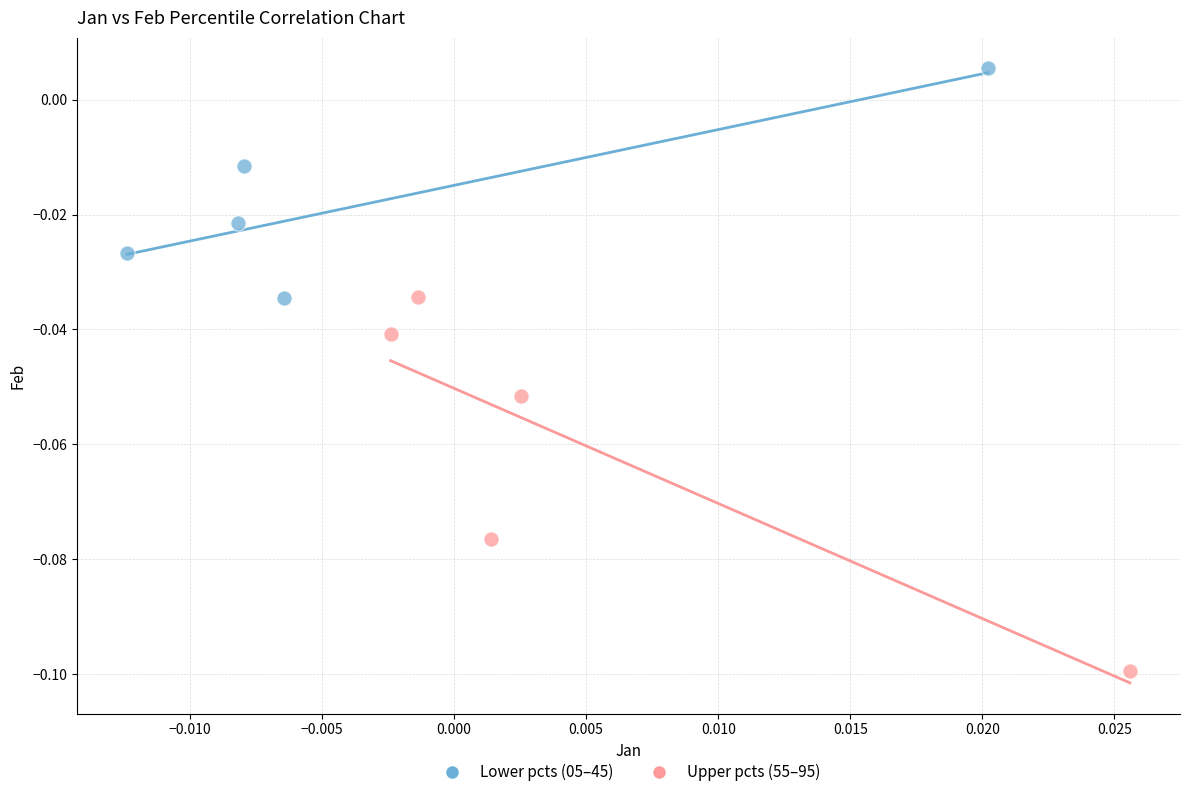

Which series reaches the maximum Y coordinate?

Lower pcts (05–45)